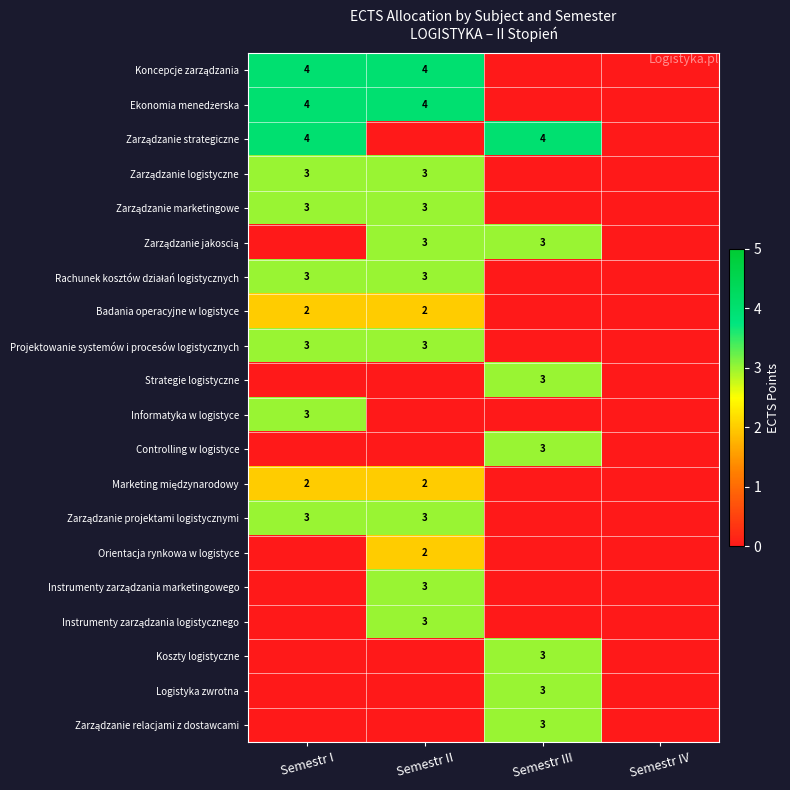

Is it true that Projektowanie systemów i procesów logistycznych equals 3 at Semestr II?

True